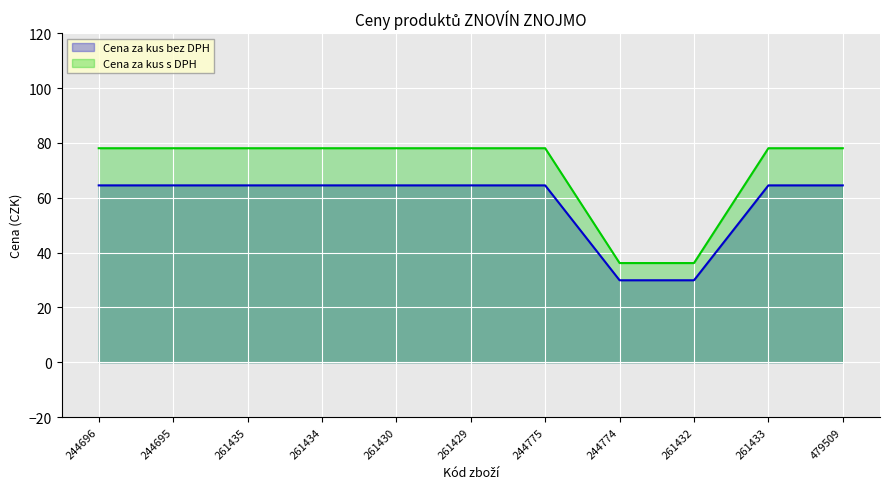

What is the average value of the Cena za kus bez DPH series?

58.2